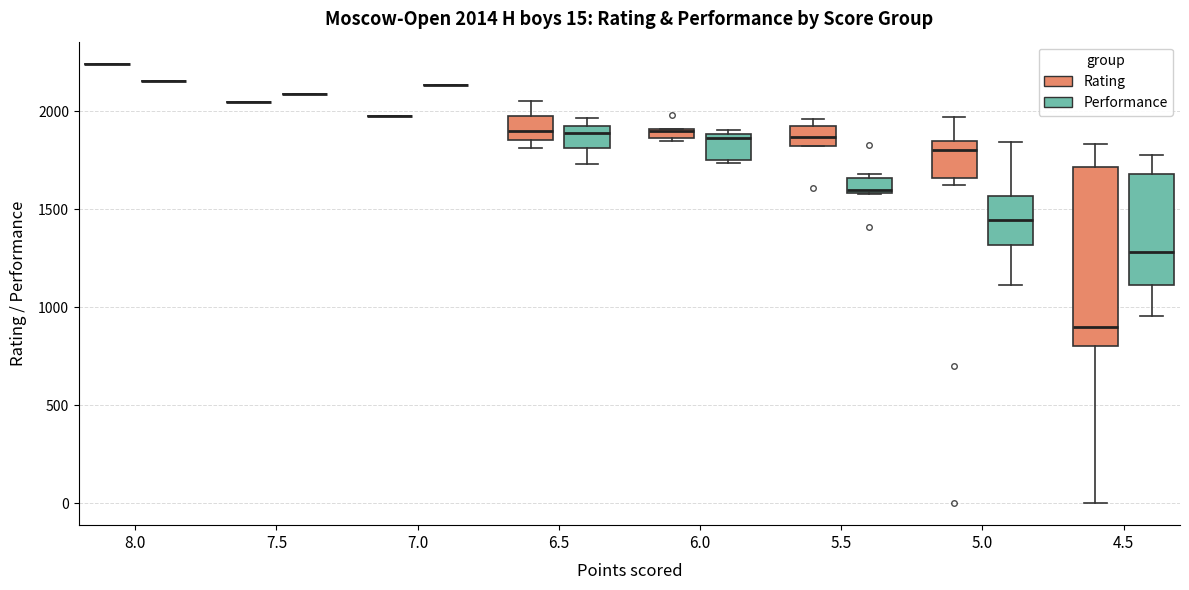

Comparing the boxes themselves (not the whiskers), which one is the tallest?

4.5 (Rating)